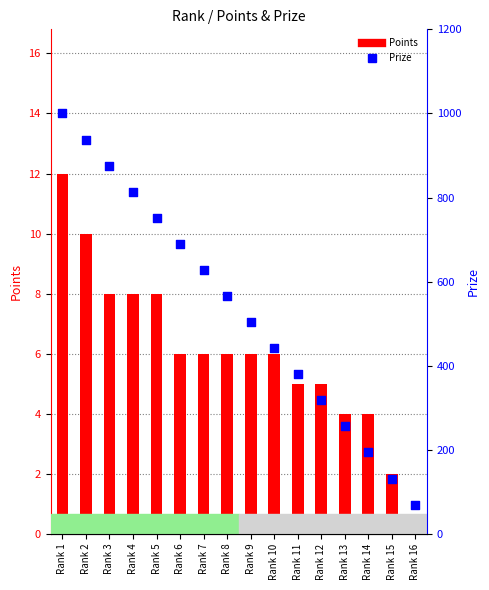

Which series has the largest Y range (max minus min)?

Prize